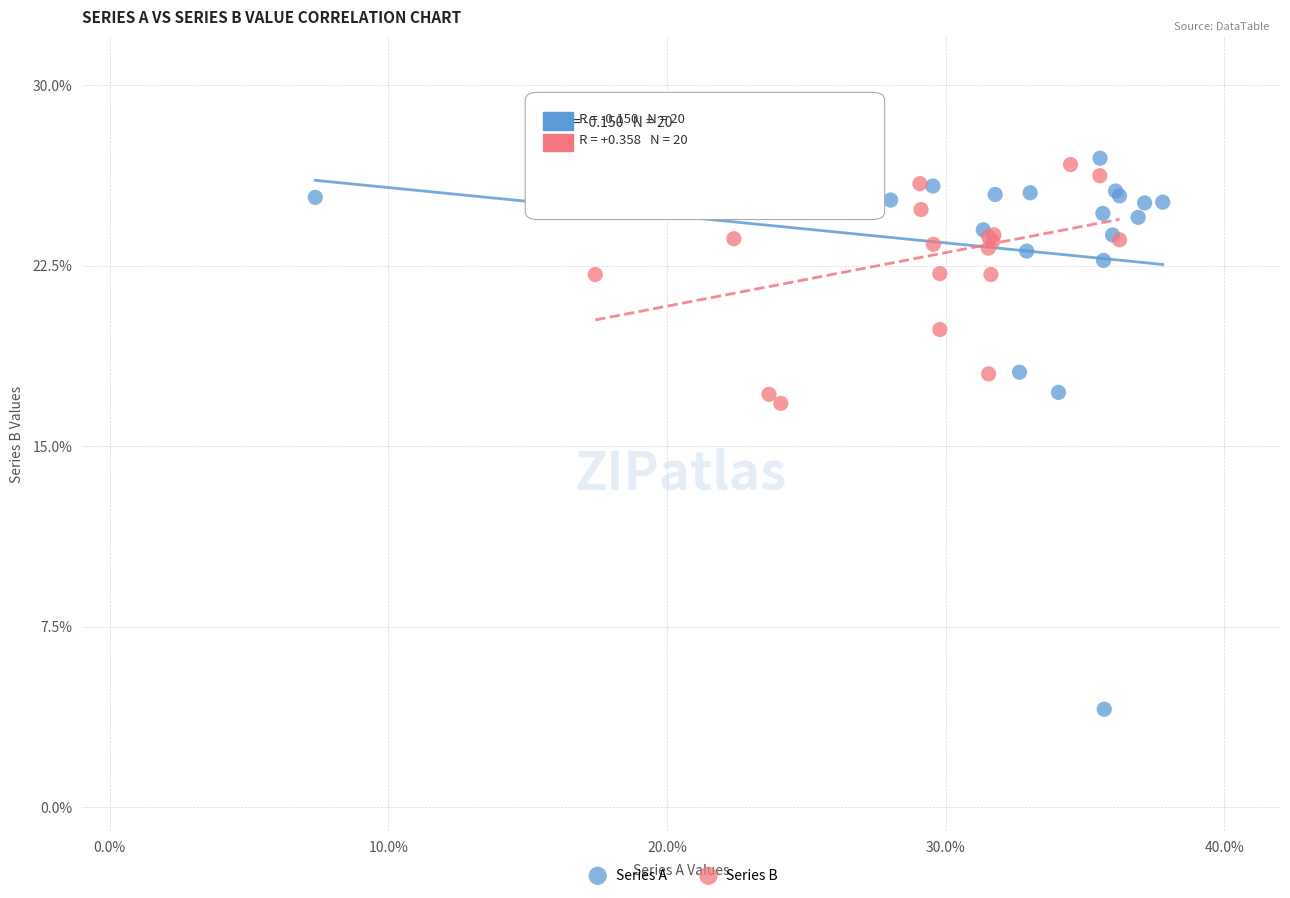

What are all the series names shown in the legend?

Series A, Series B